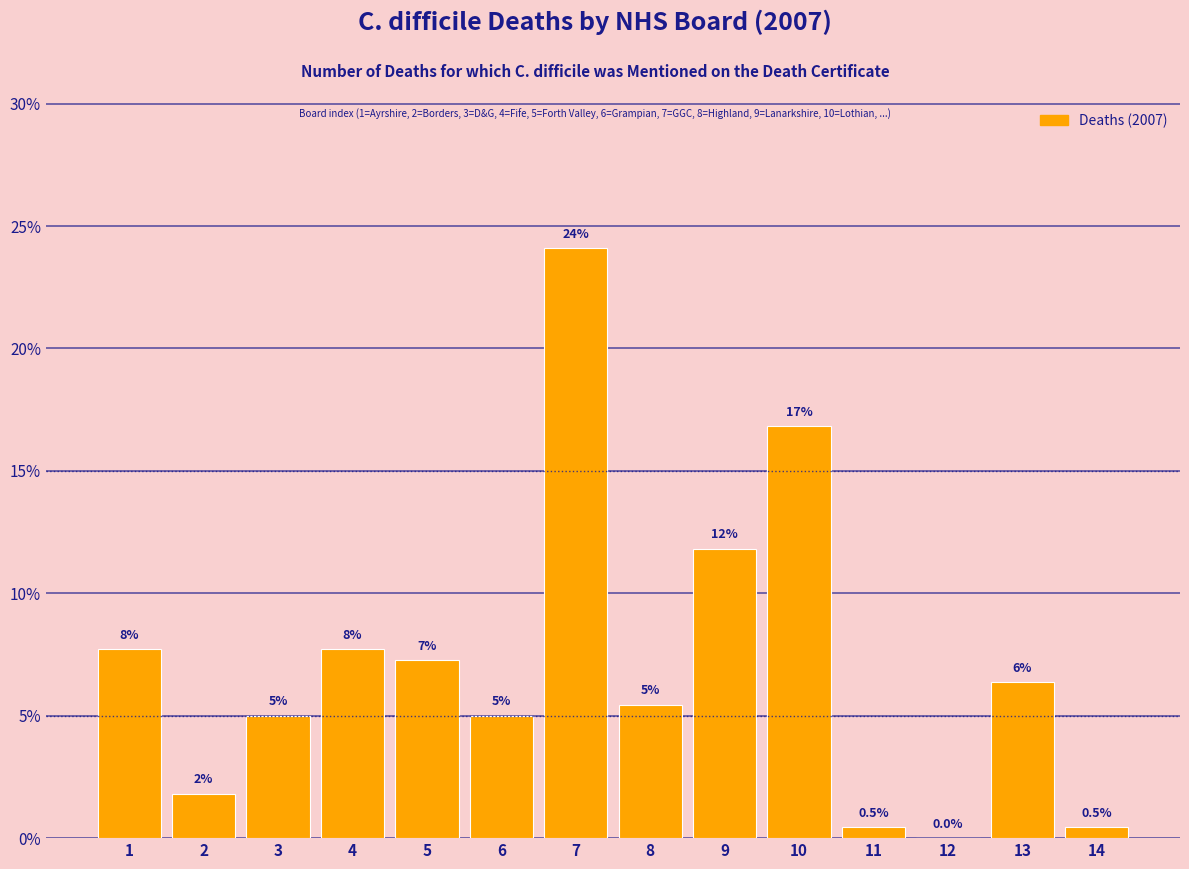

Is it true that the value at 7 is 11.2?

False